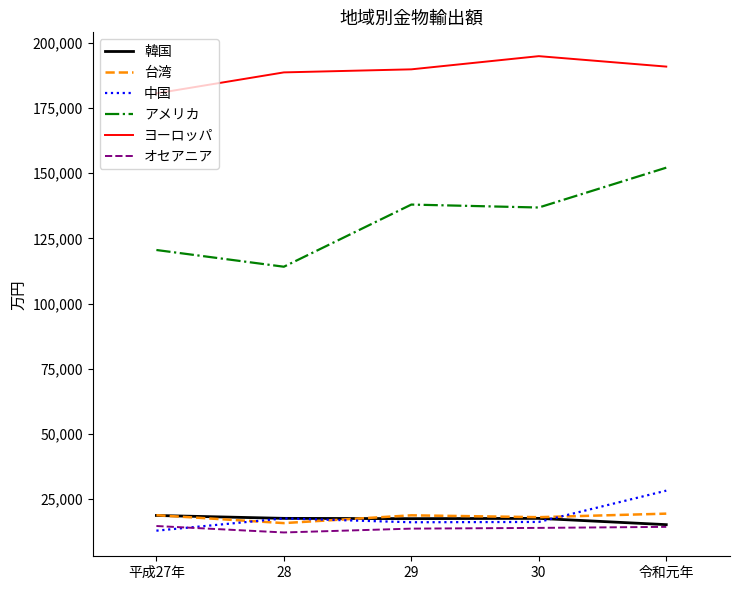

Which category has the lowest value in the 台湾 series?

28